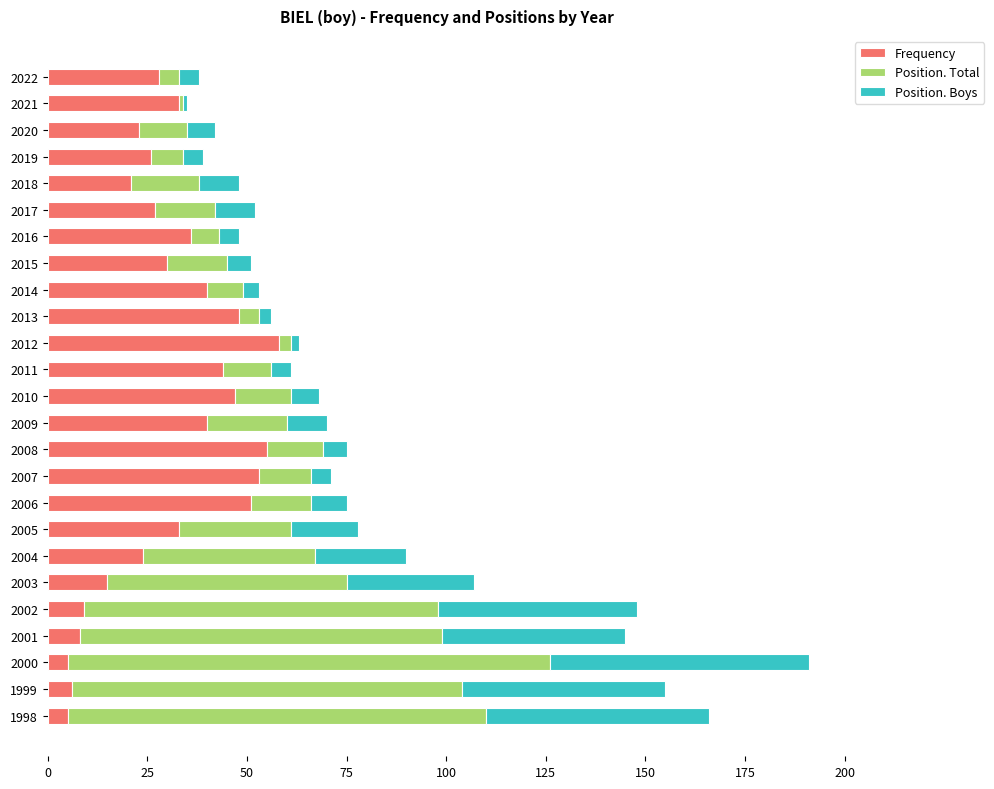

What is the lowest value of the Frequency series?

5